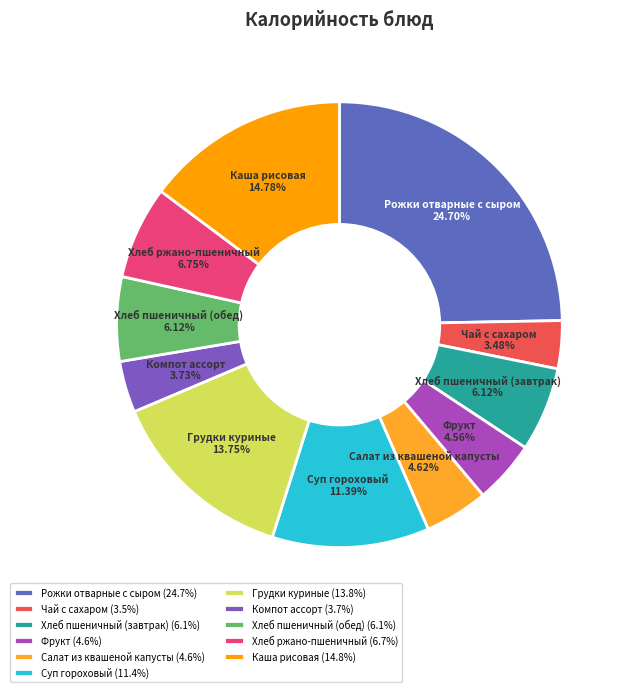

What percentage is NOT represented by Каша рисовая?

85.2%